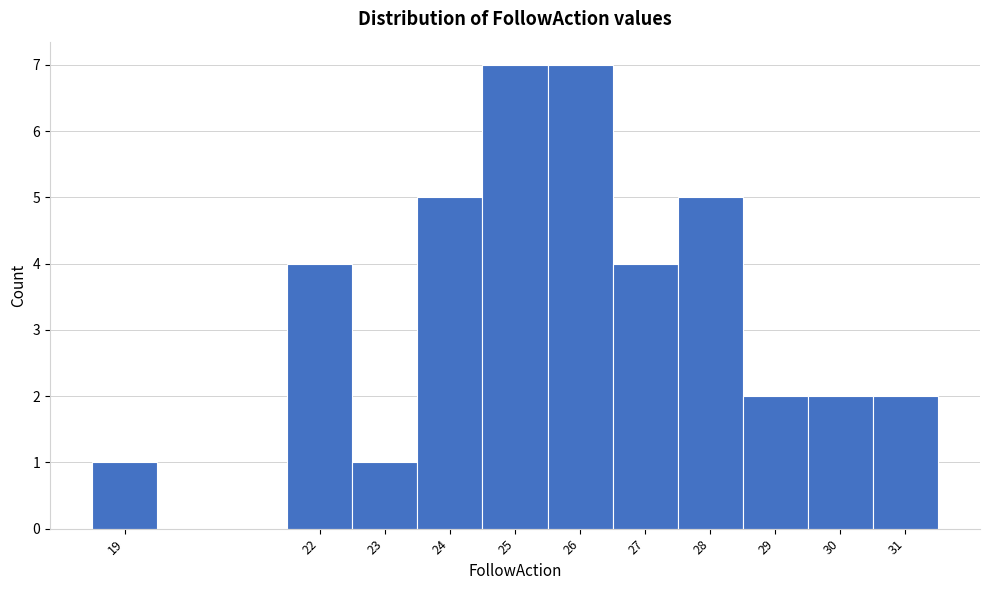

How tall is the bar that spans 21.5 to 22.5 on the x-axis? The values are not printed on the chart, so give them approximately, as read against the axis.

4